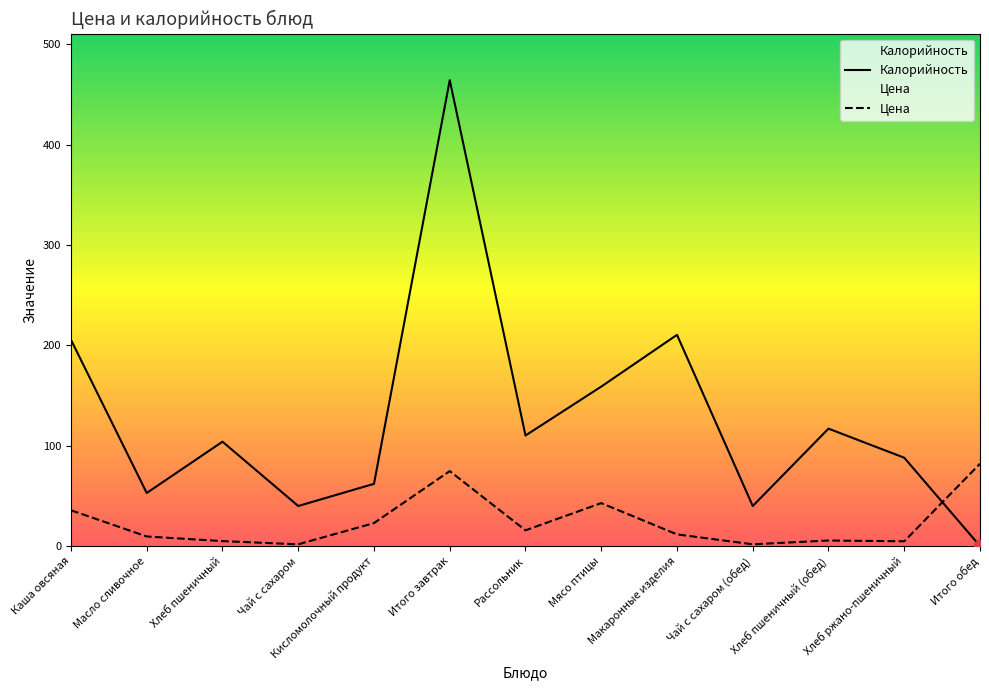

Which series has the largest Y range (max minus min)?

Калорийность